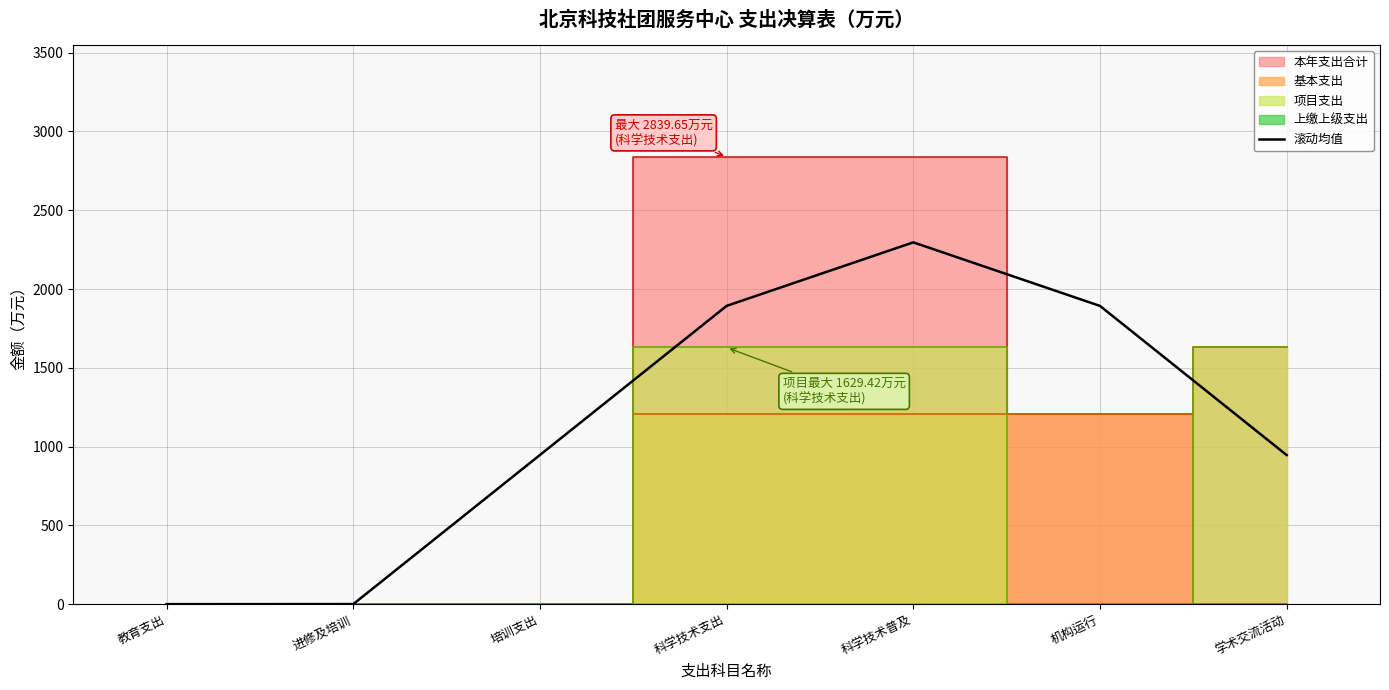

List the labels in order of value, smallest first.

教育支出, 进修及培训, 学术交流活动, 培训支出, 机构运行, 科学技术支出, 科学技术普及